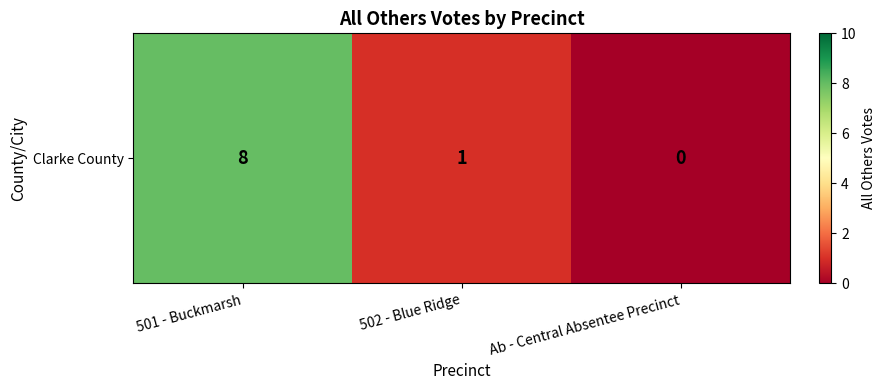

What is the difference between the maximum and minimum values?

8